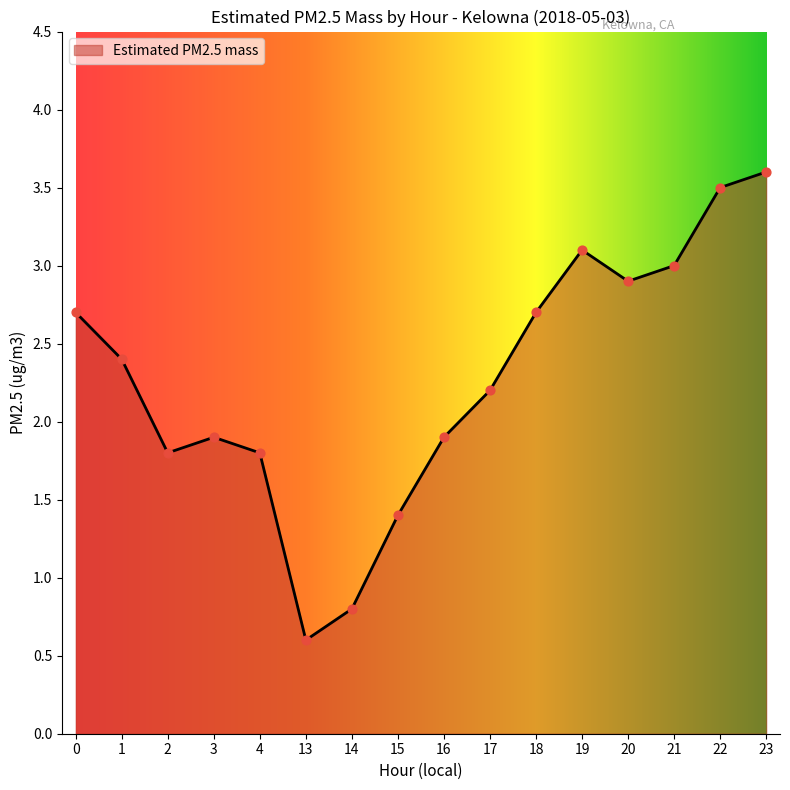

What is the change in value from 1 to 17?

-0.2